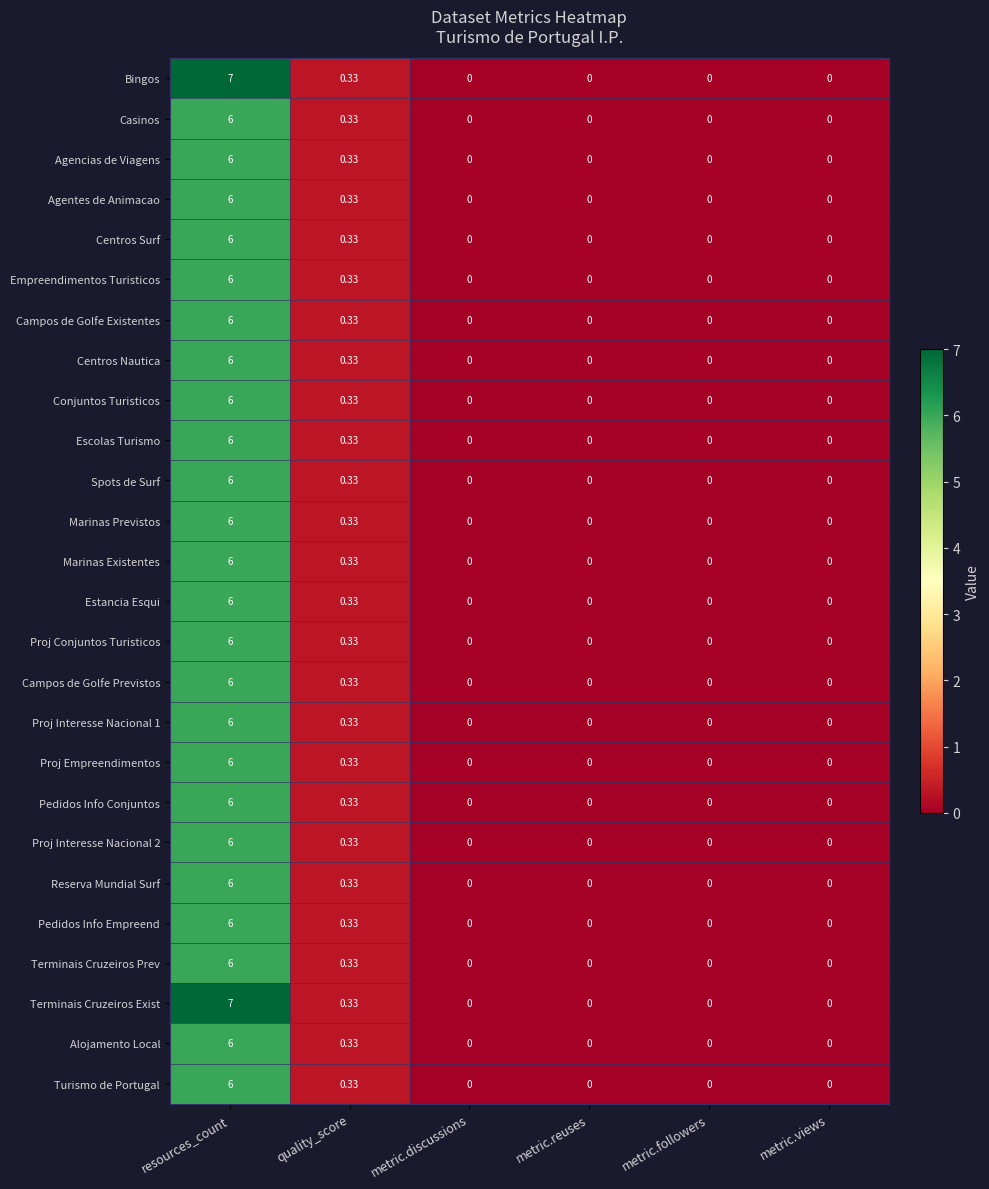

At which category is the sum across all series the highest?

resources_count